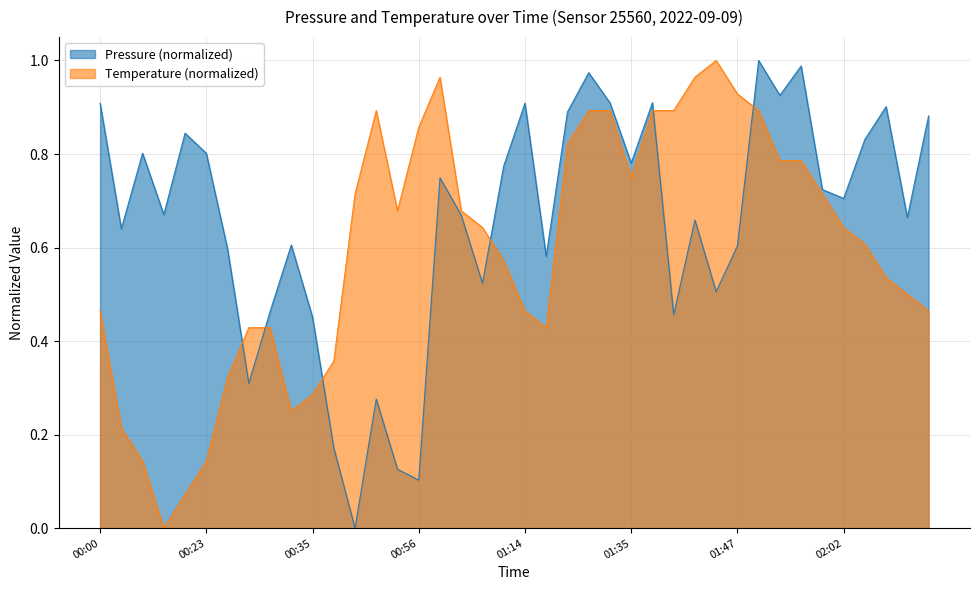

How many values in temperature are above zero?

39